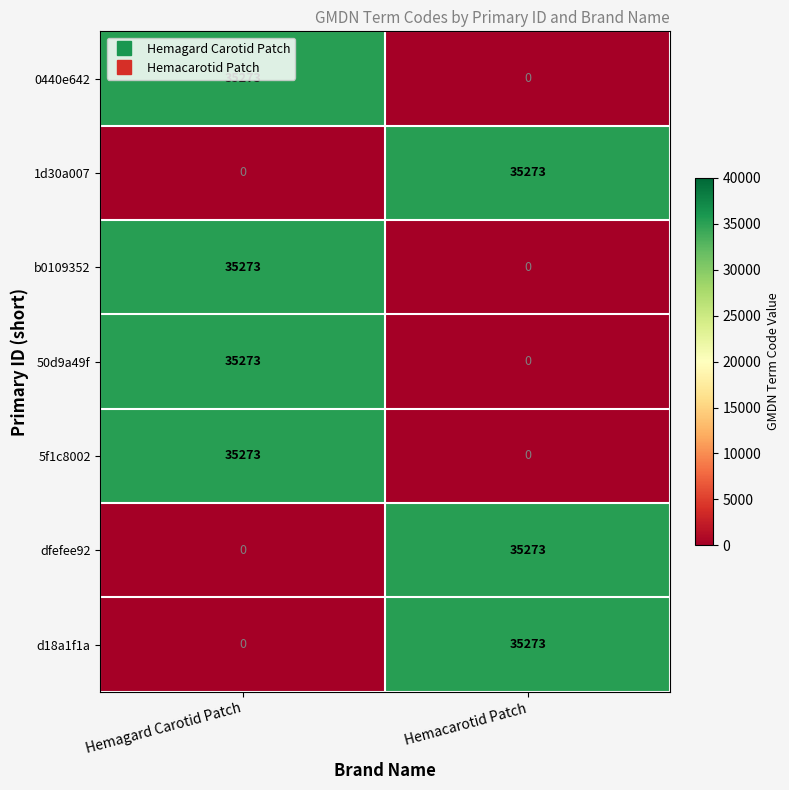

List the labels in order of b0109352 value, smallest first.

Hemacarotid Patch, Hemagard Carotid Patch